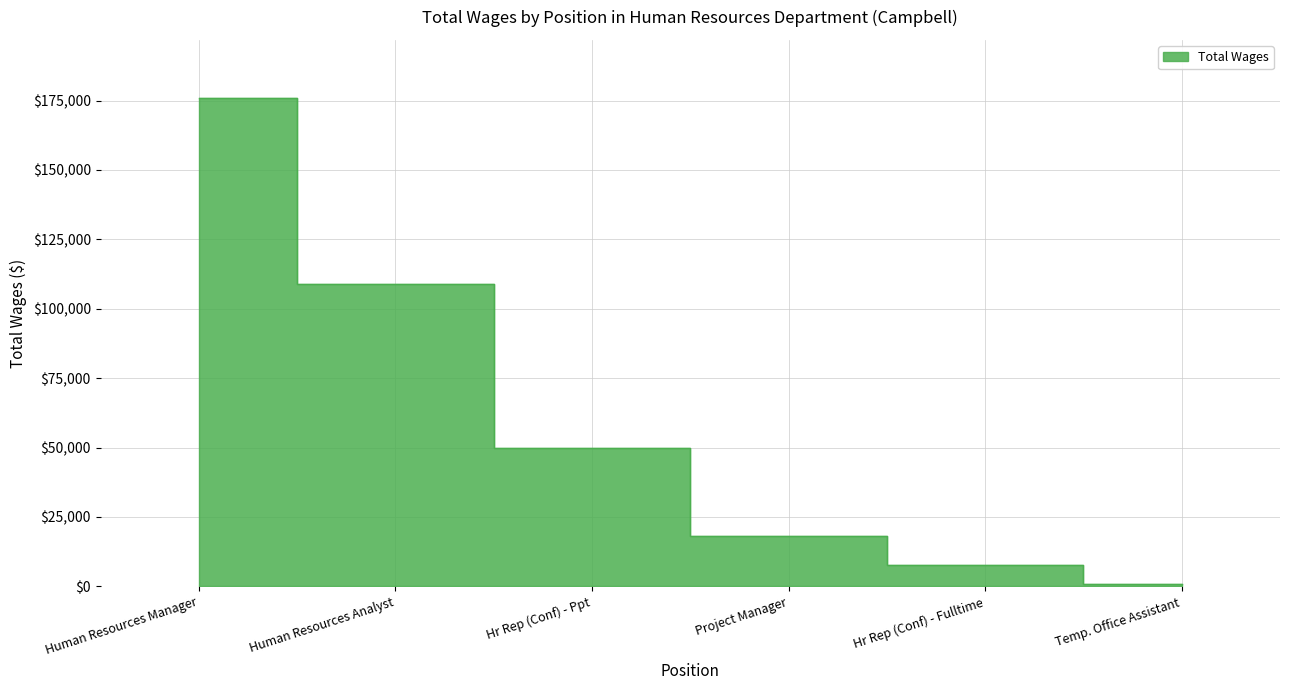

List the labels in order of value, smallest first.

Temp. Office Assistant, Hr Rep (Conf) - Fulltime, Project Manager, Hr Rep (Conf) - Ppt, Human Resources Analyst, Human Resources Manager